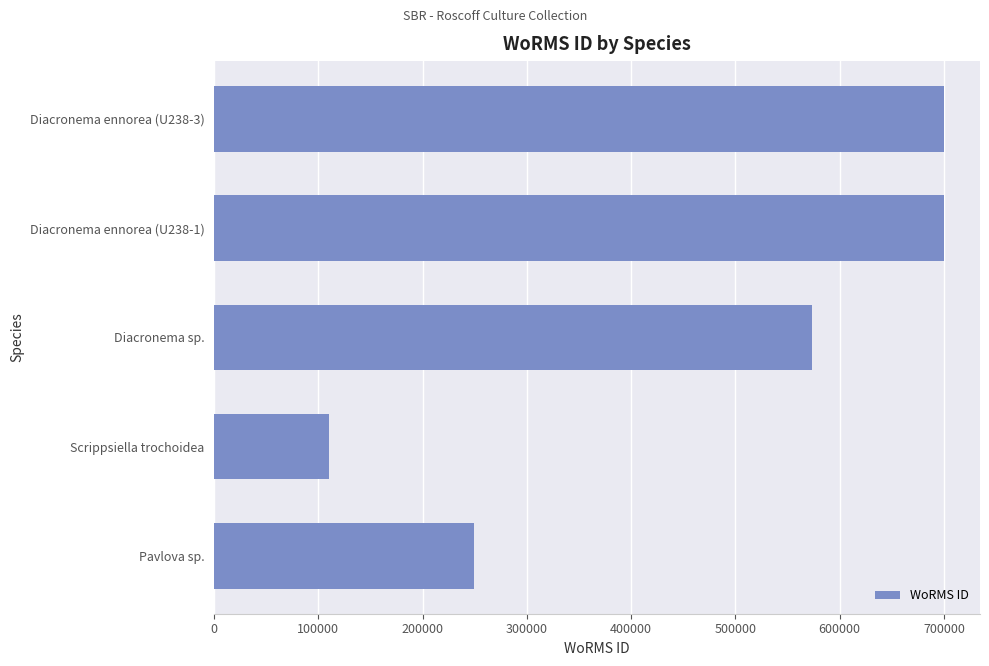

Read the value at Diacronema sp..

573853